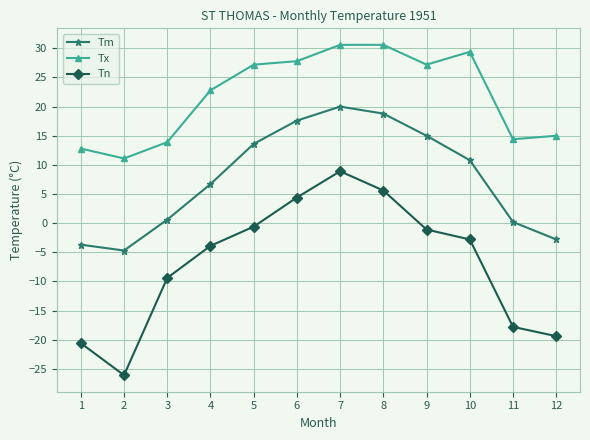

What is the approximate value of Tm at 2?

-4.7